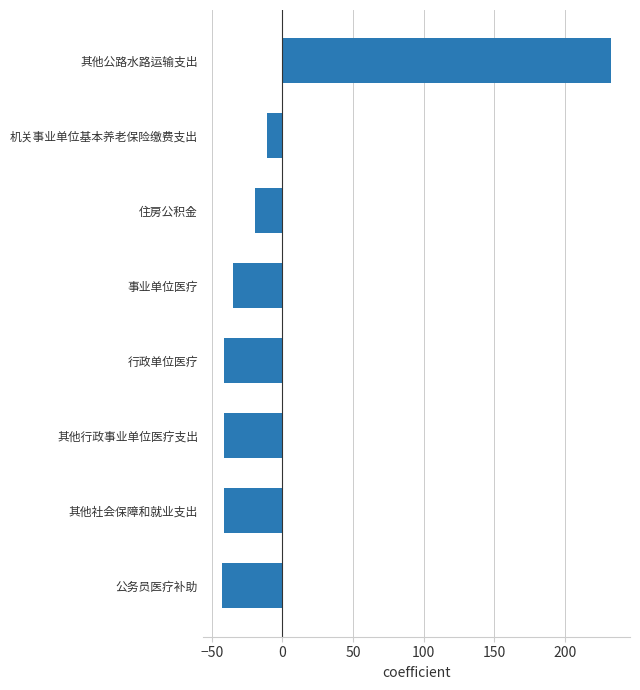

The value at 住房公积金 is -19.0. True or false?

True